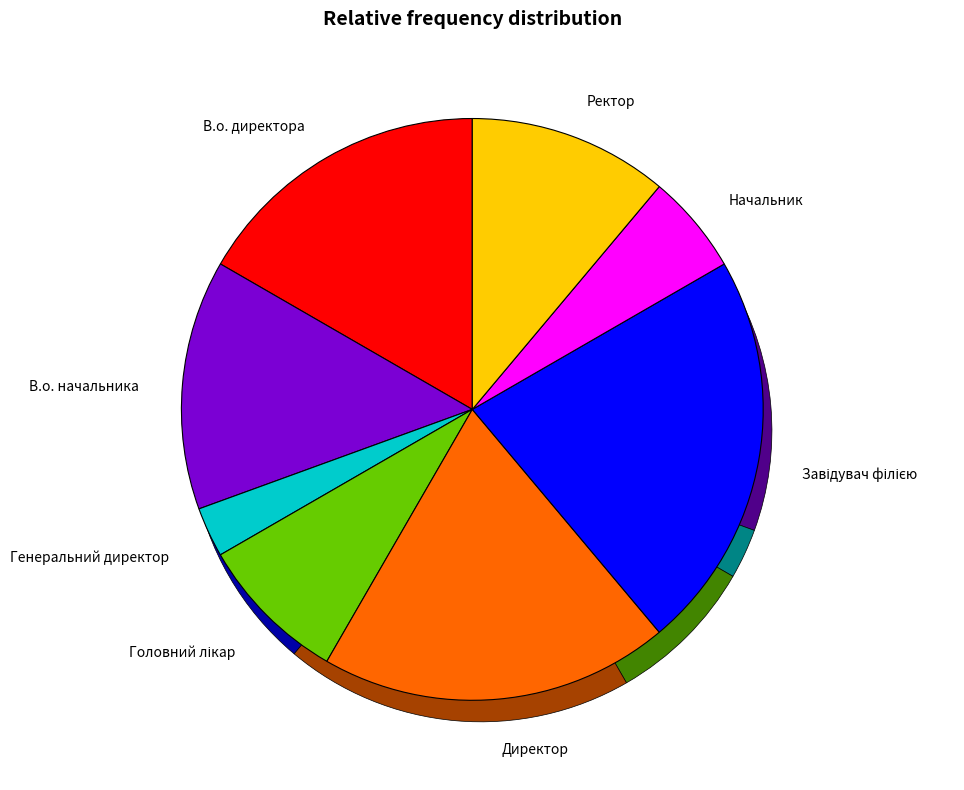

The Генеральний директор slice represents 3% of the pie. True or false?

True